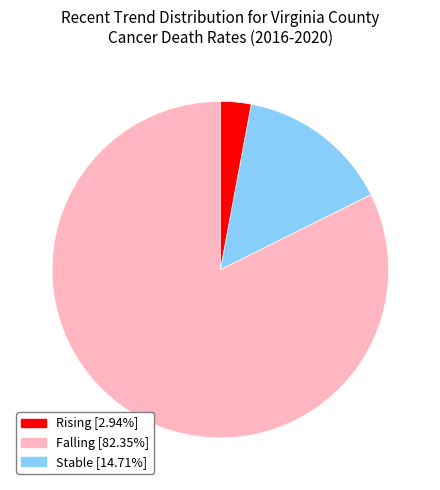

Is there any slice that represents more than half of the pie?

Yes